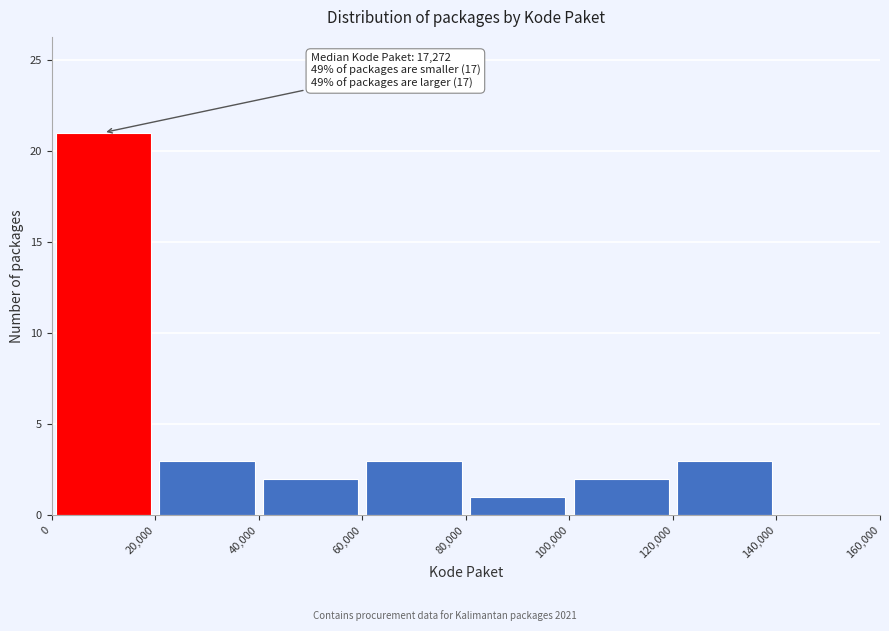

Which range on the x-axis has the tallest bar?

0 to 20,000